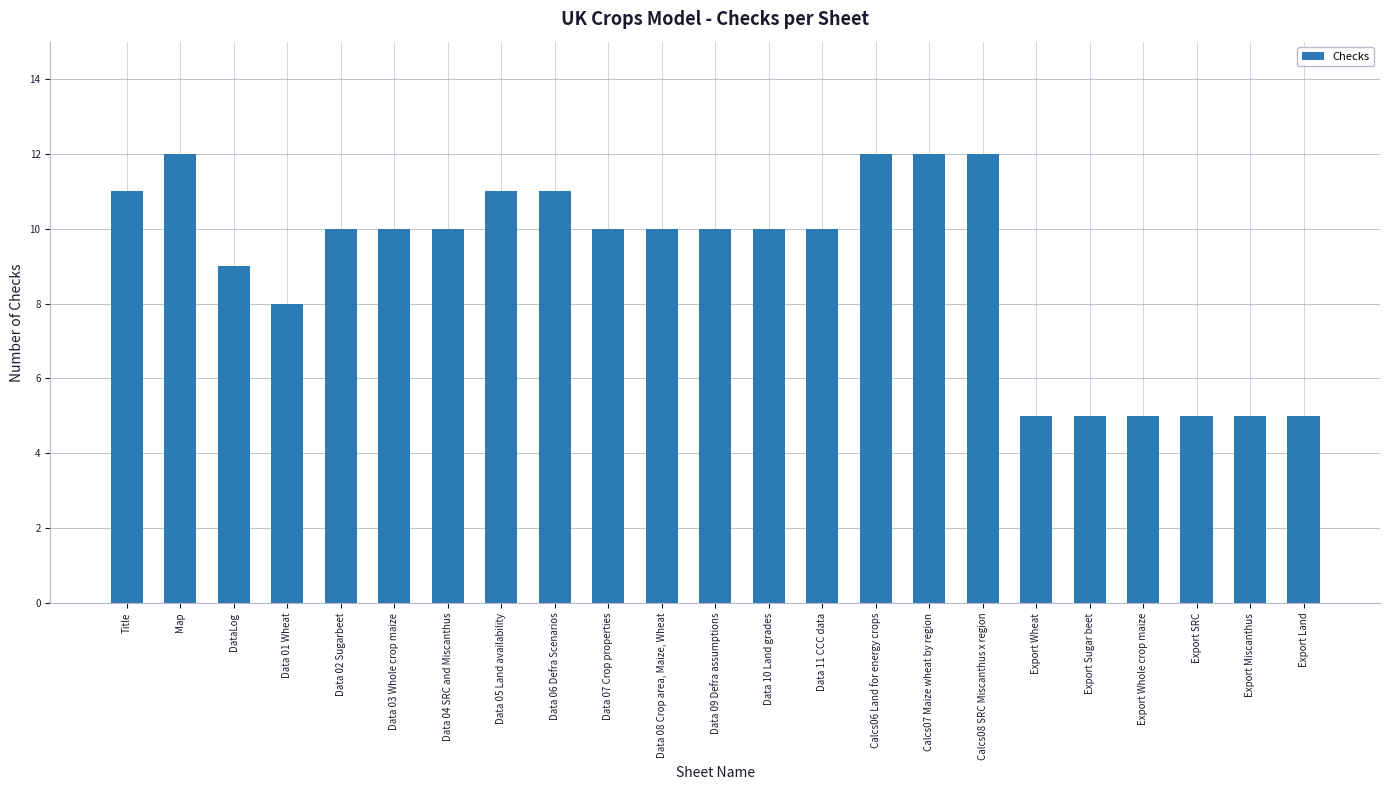

What is the minimum value shown in the chart?

5